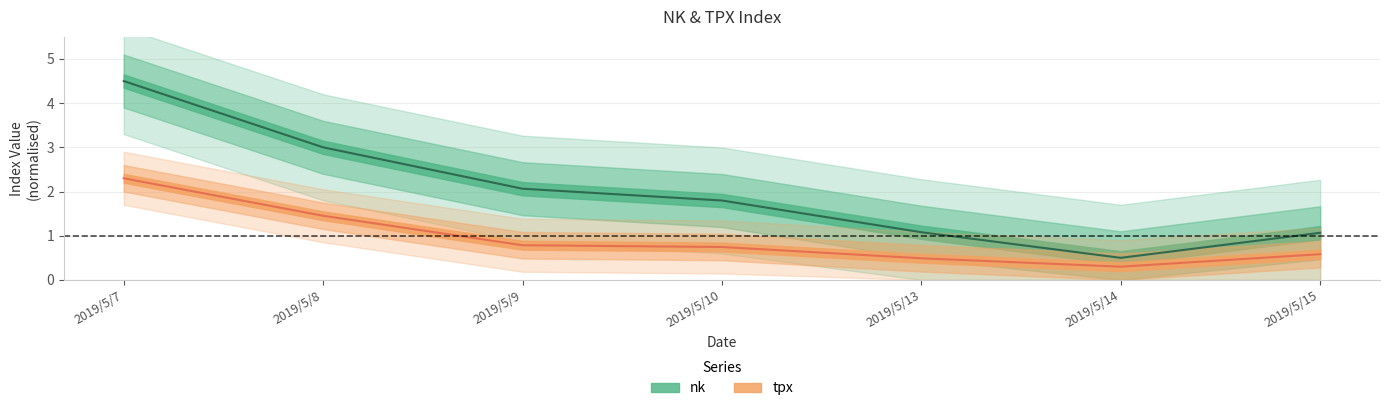

The nk series shows 0.7 at 2019/5/15. True or false?

False